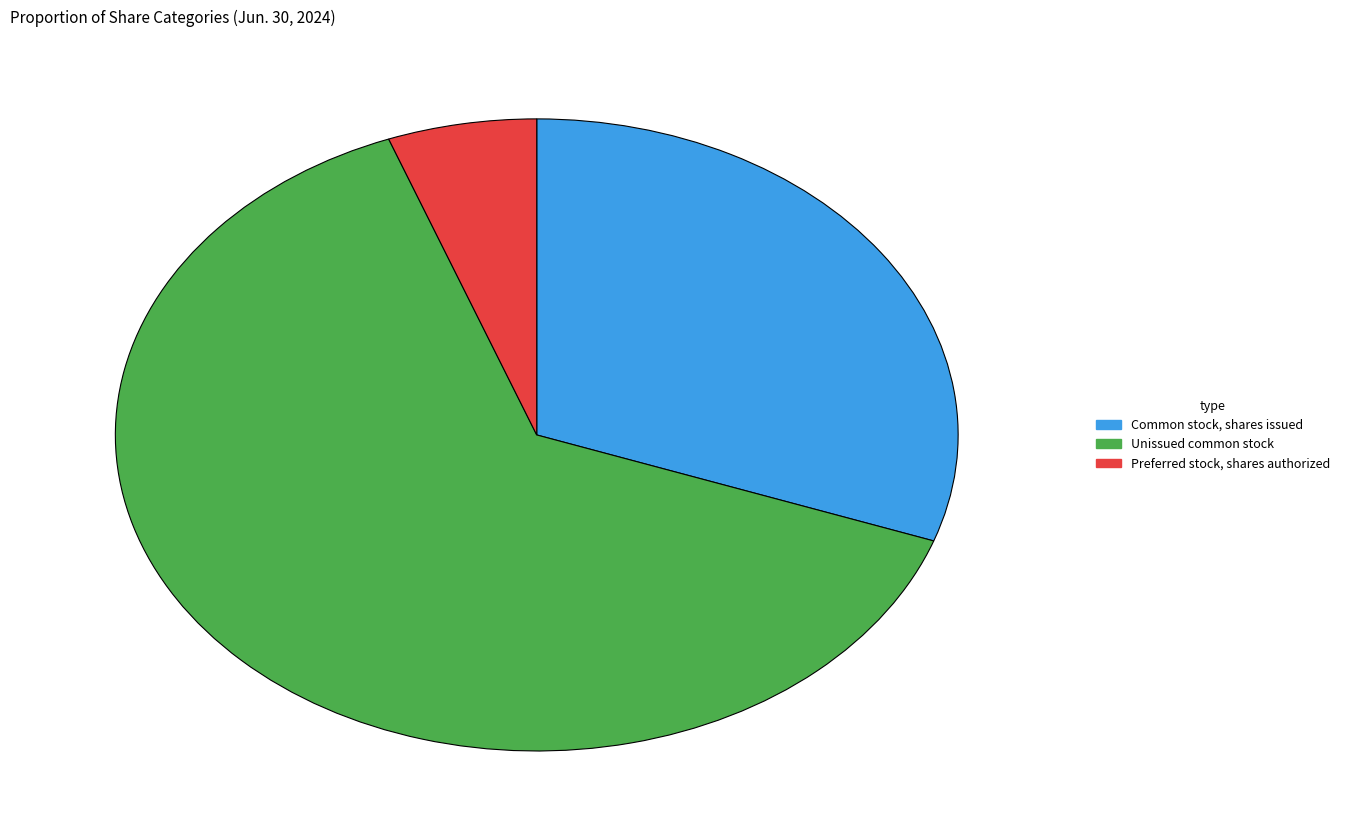

The Common stock, shares issued slice represents 30% of the pie. True or false?

True